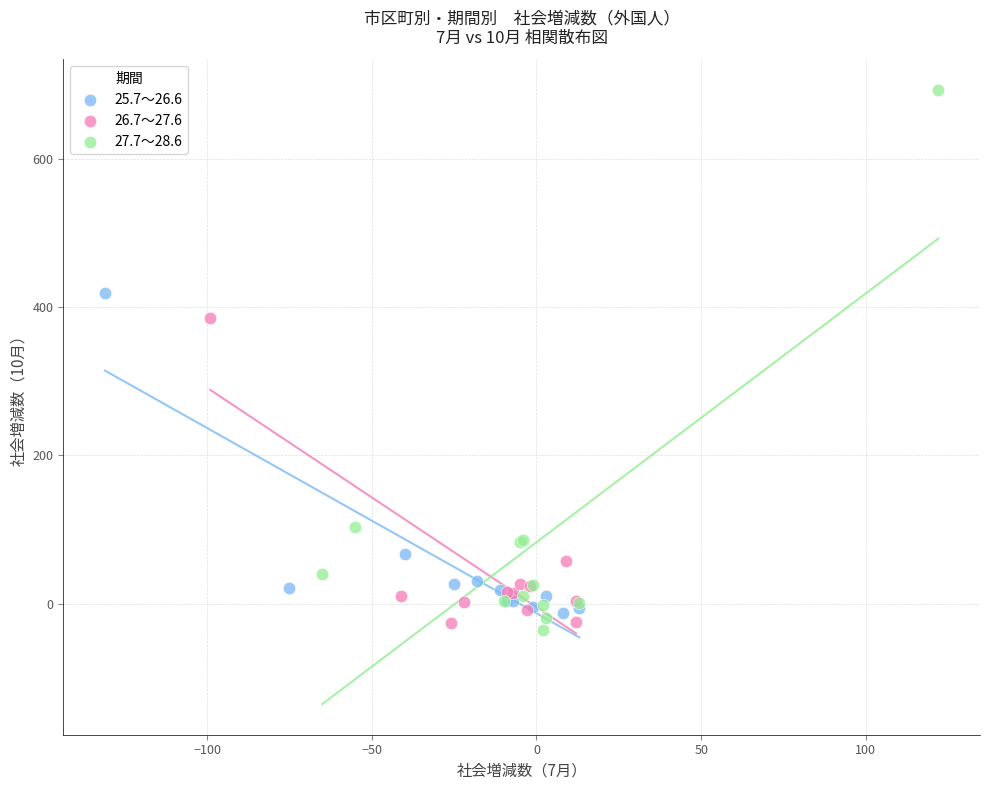

Which series has the widest spread of Y values?

27.7～28.6